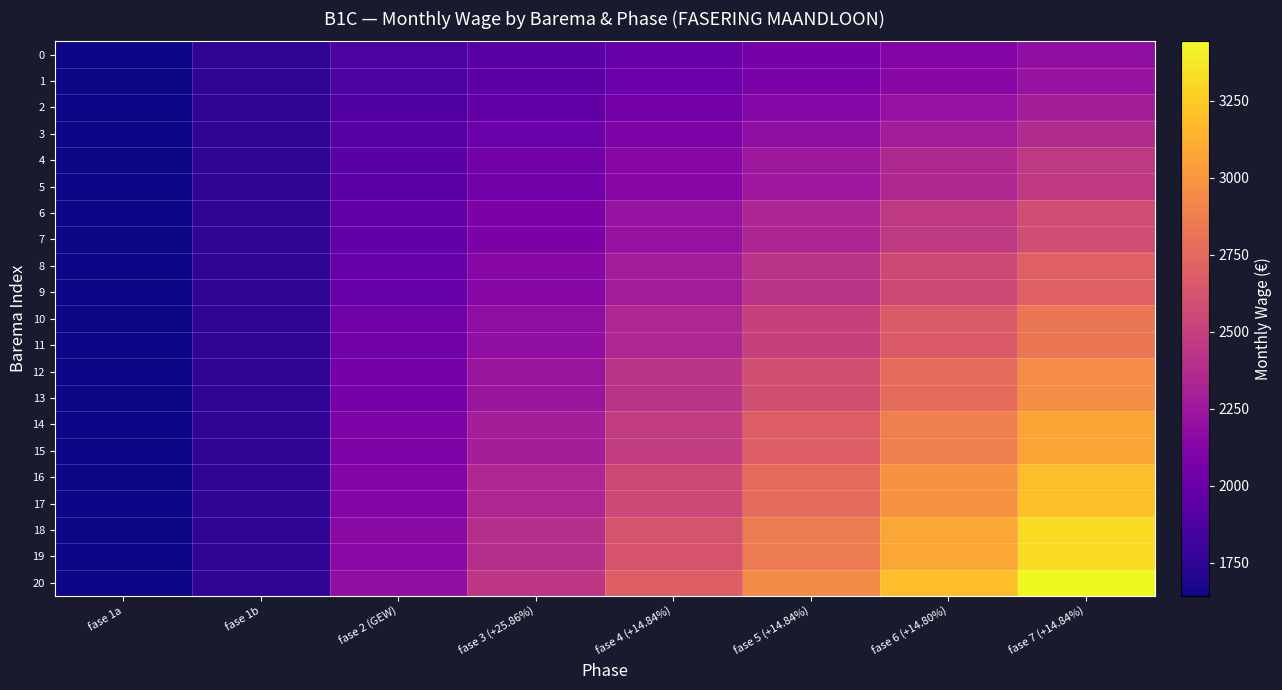

Count the number of categories in the chart.

8